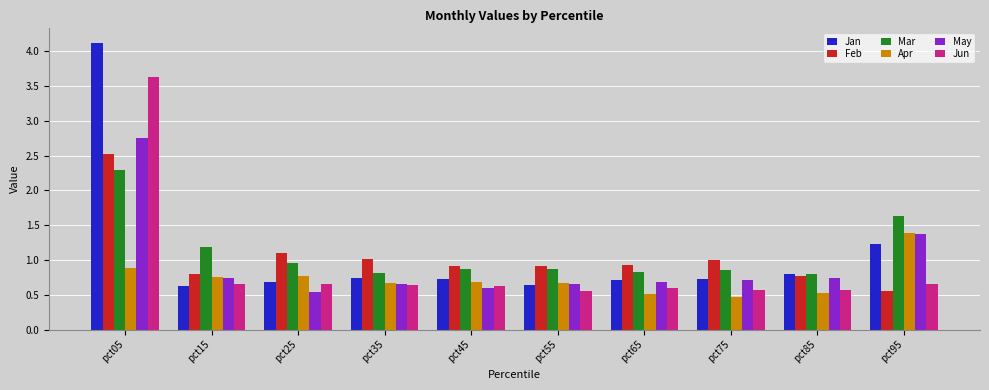

Are the bars horizontal?

No